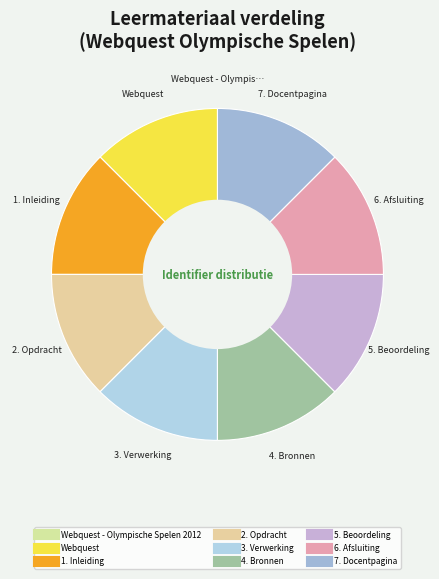

Which category has the biggest portion of the pie?

7. Docentpagina